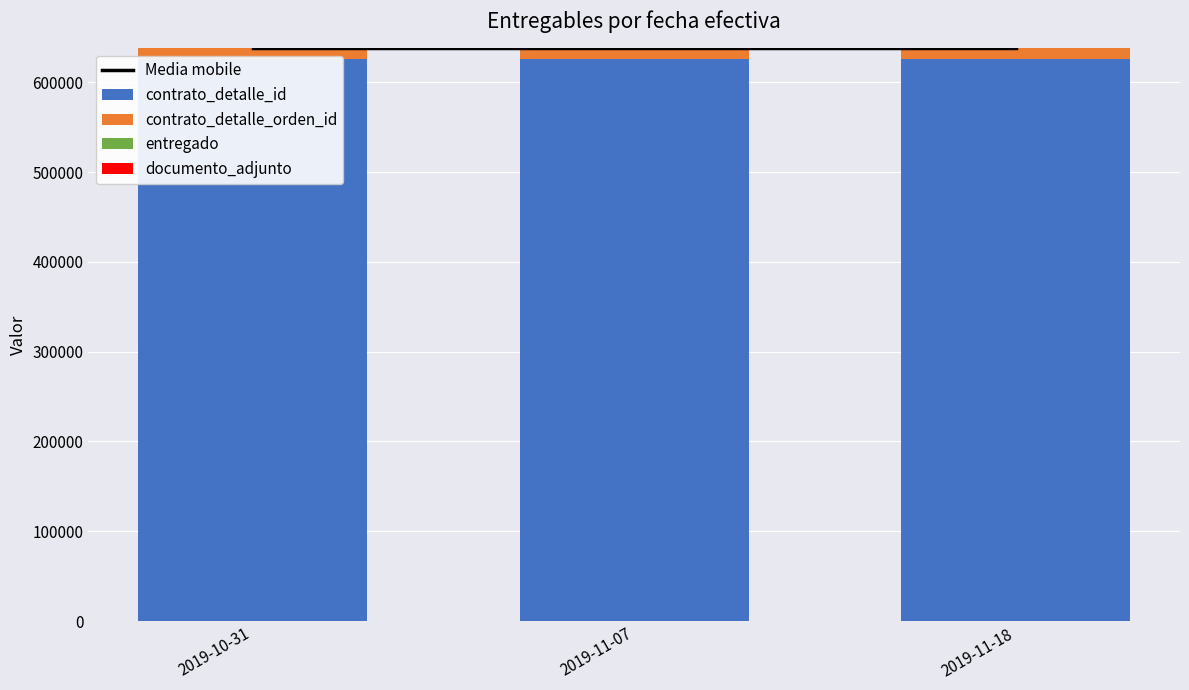

What value does the contrato_detalle_id series have at 2019-10-31?

626058